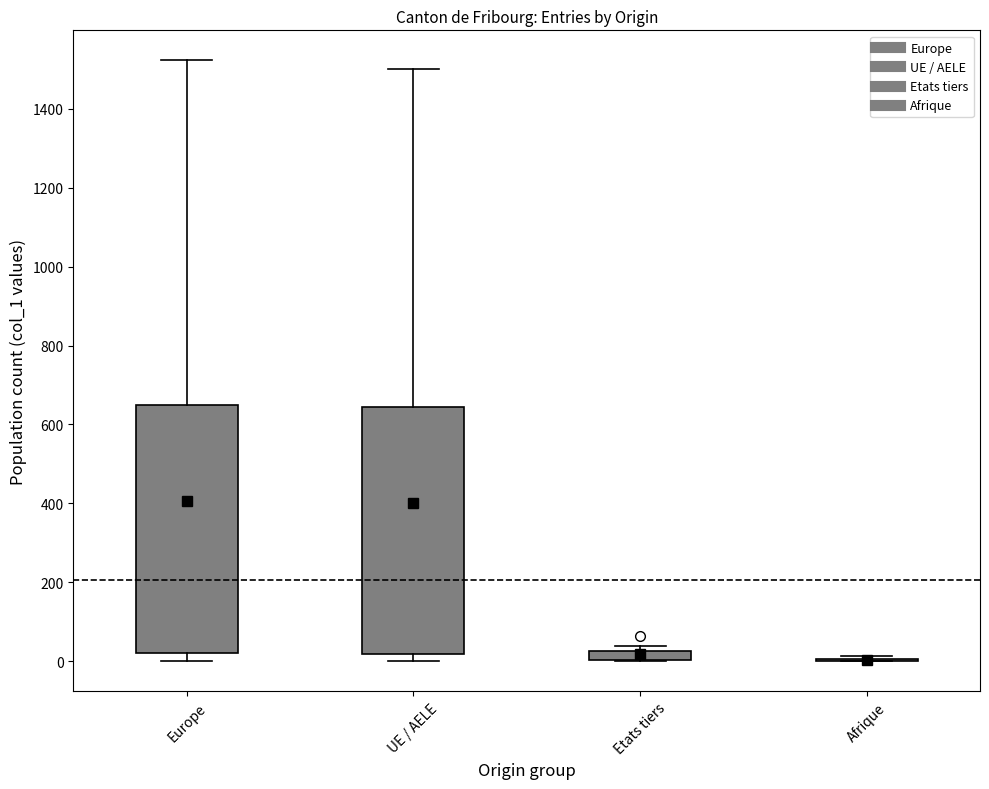

Where does the median line of the box for Europe sit on the y-axis? The values are not printed on the chart, so give them approximately, as read against the axis.

120